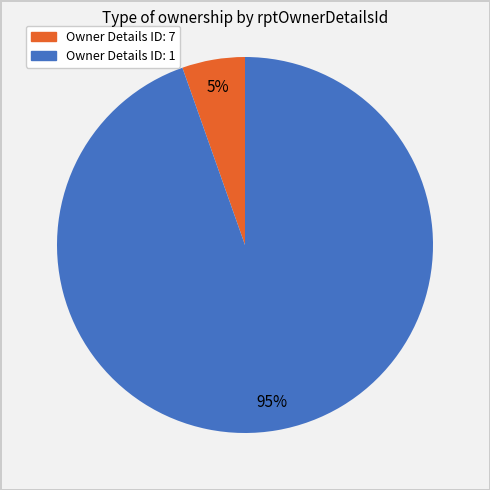

To the nearest percent, what is the average slice percentage?

50%